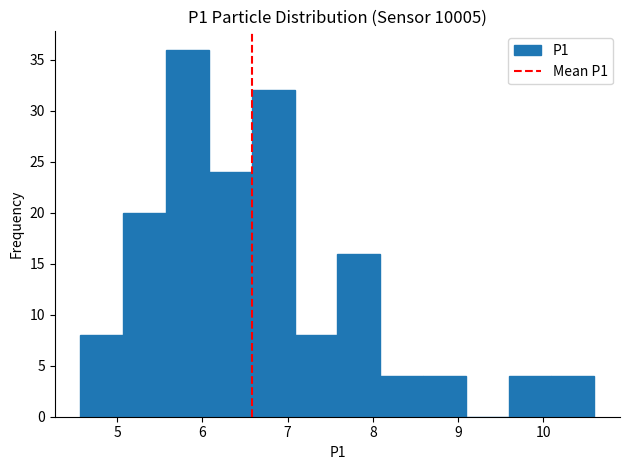

Over which range of the x-axis is the bar tallest?

5.6 to 6.1